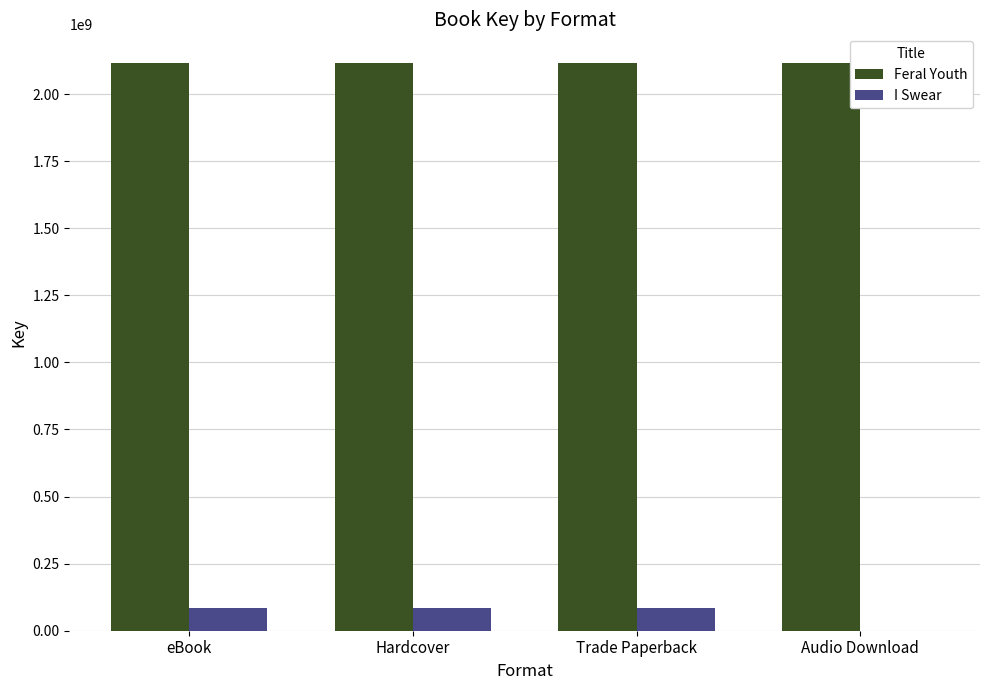

Count the number of categories in the chart.

4